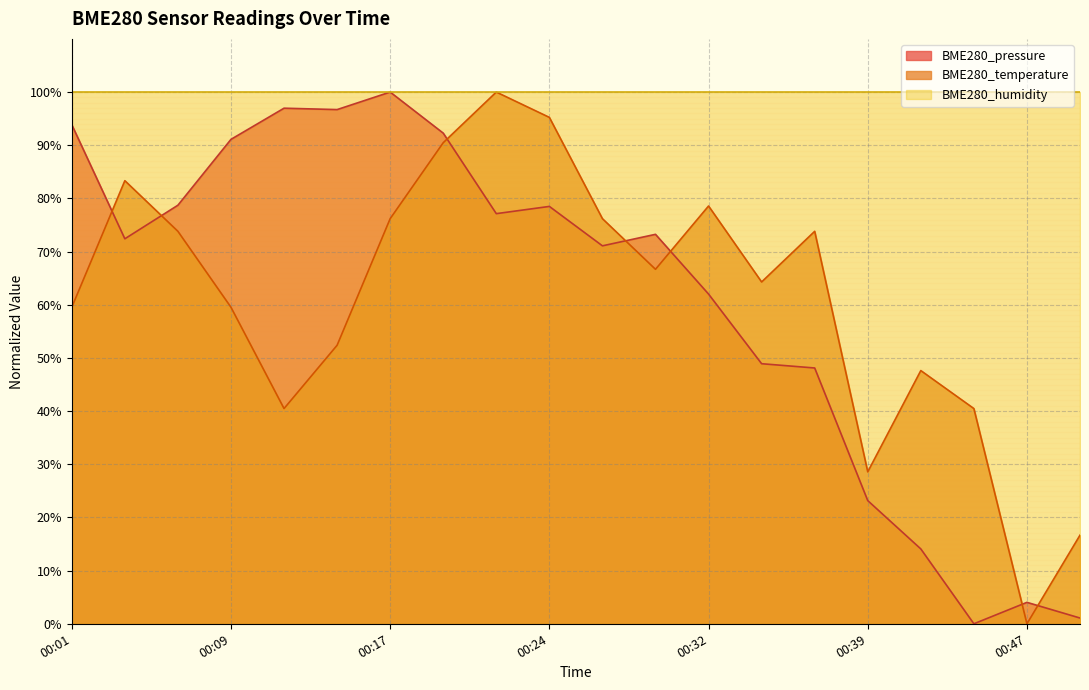

The BME280_temperature series shows 64.3 at 00:34. True or false?

True